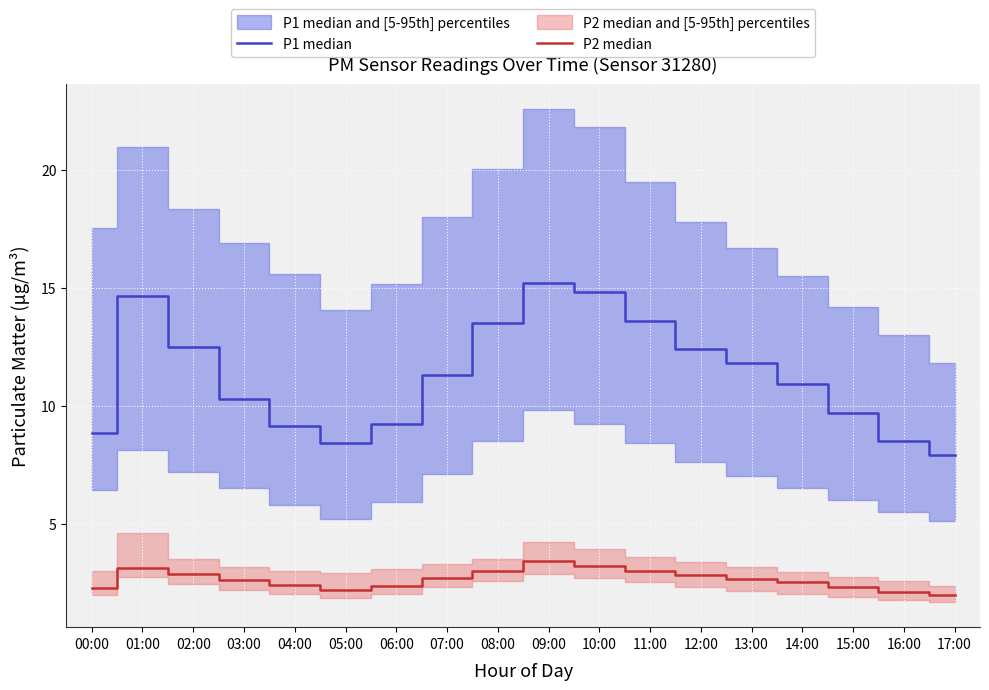

Reading left to right, list all the values displayed in this chart.

P1 median: 8.8	14.7	12.5	10.3	9.2	8.4	9.2	11.3	13.5	15.2	14.8	13.6	12.4	11.8	10.9	9.7	8.5	7.9
P2 median: 2.2	3.1	2.9	2.6	2.4	2.2	2.4	2.7	3.0	3.4	3.2	3.0	2.8	2.6	2.5	2.3	2.1	1.9